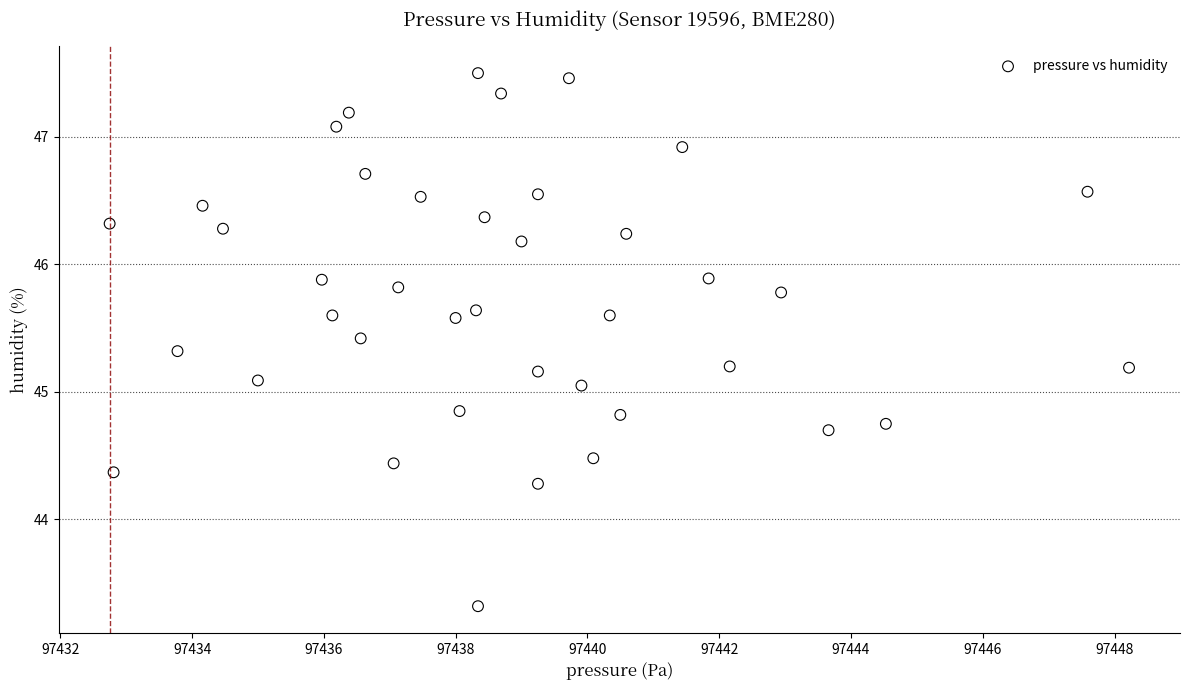

What is the range of Y values (max minus min)?

4.2